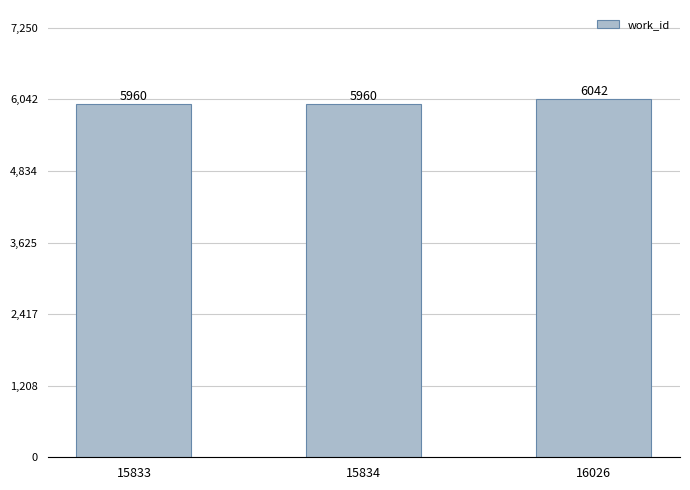

What is the minimum value shown in the chart?

5960